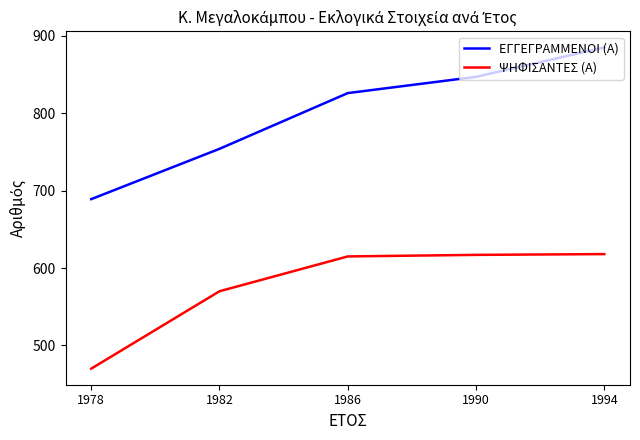

True or false: ΕΓΓΕΓΡΑΜΜΕΝΟΙ (Α) and ΨΗΦΙΣΑΝΤΕΣ (Α) cross at least once.

False